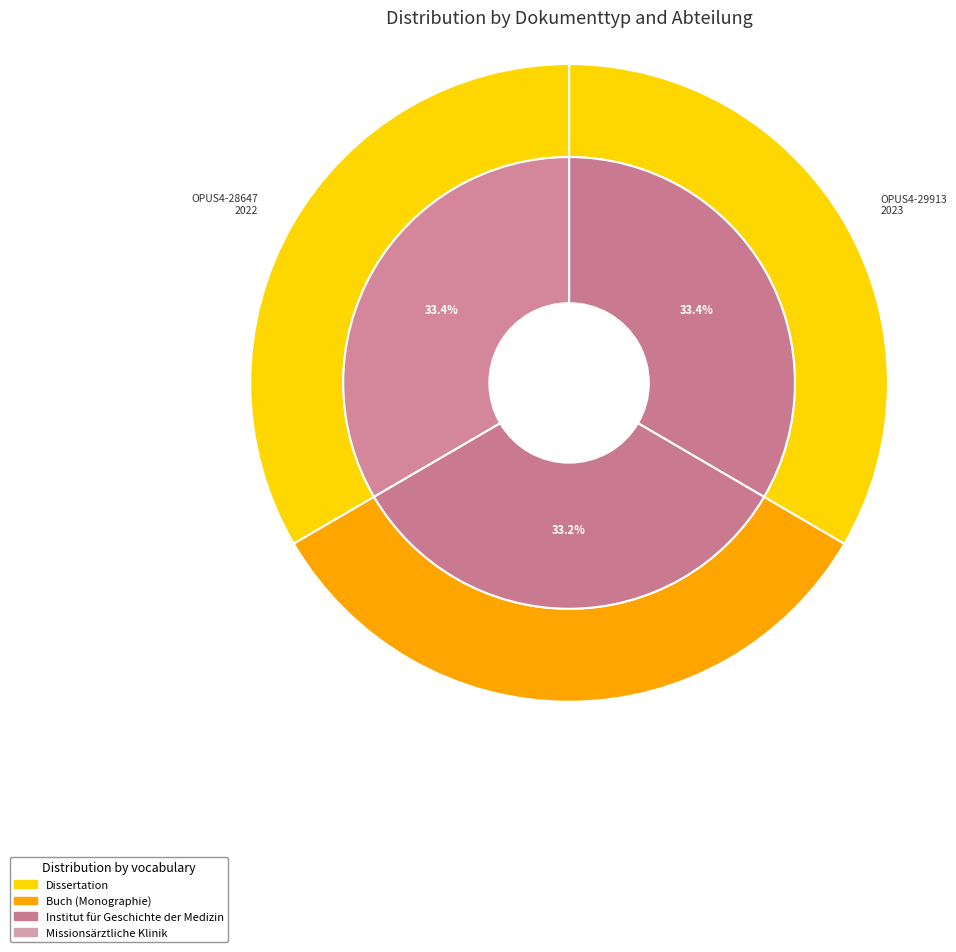

How many segments does this pie chart have?

3